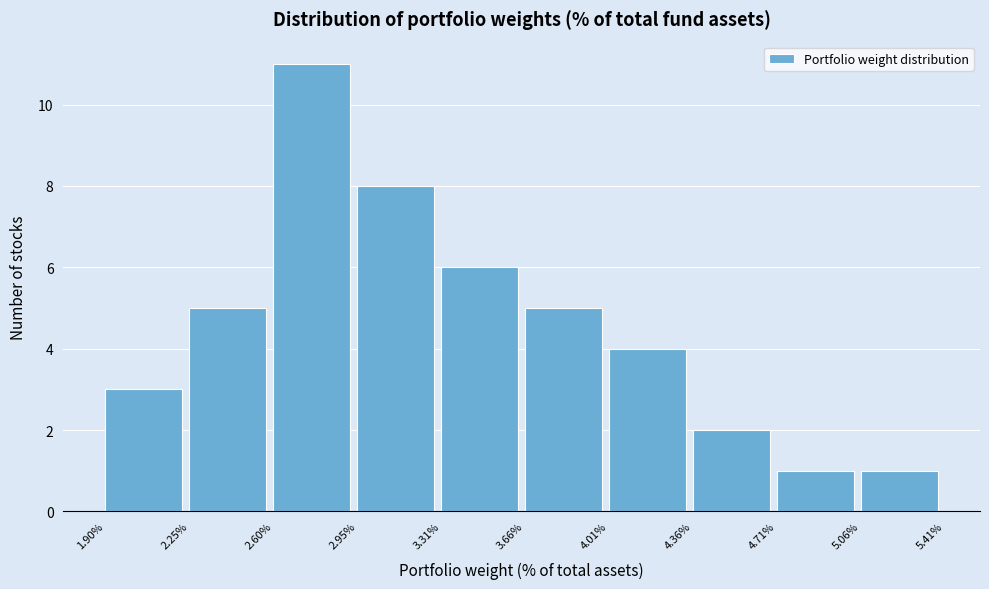

Reading left to right, transcribe all the data shown in this chart.

3	5	11	8	6	5	4	2	1	1